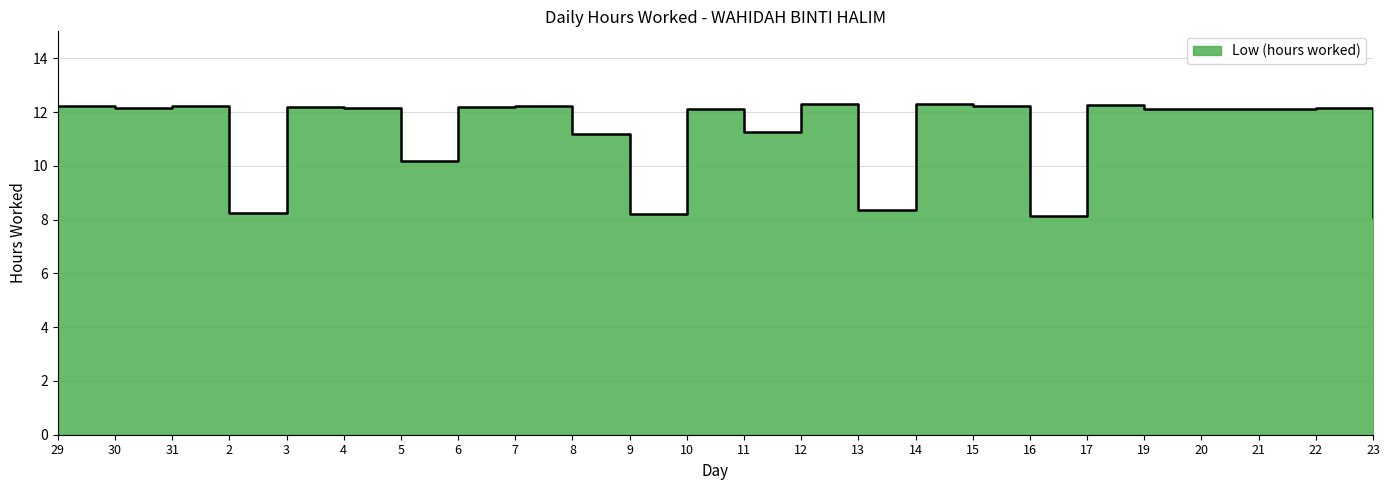

At which label is the value closest to 10?

5